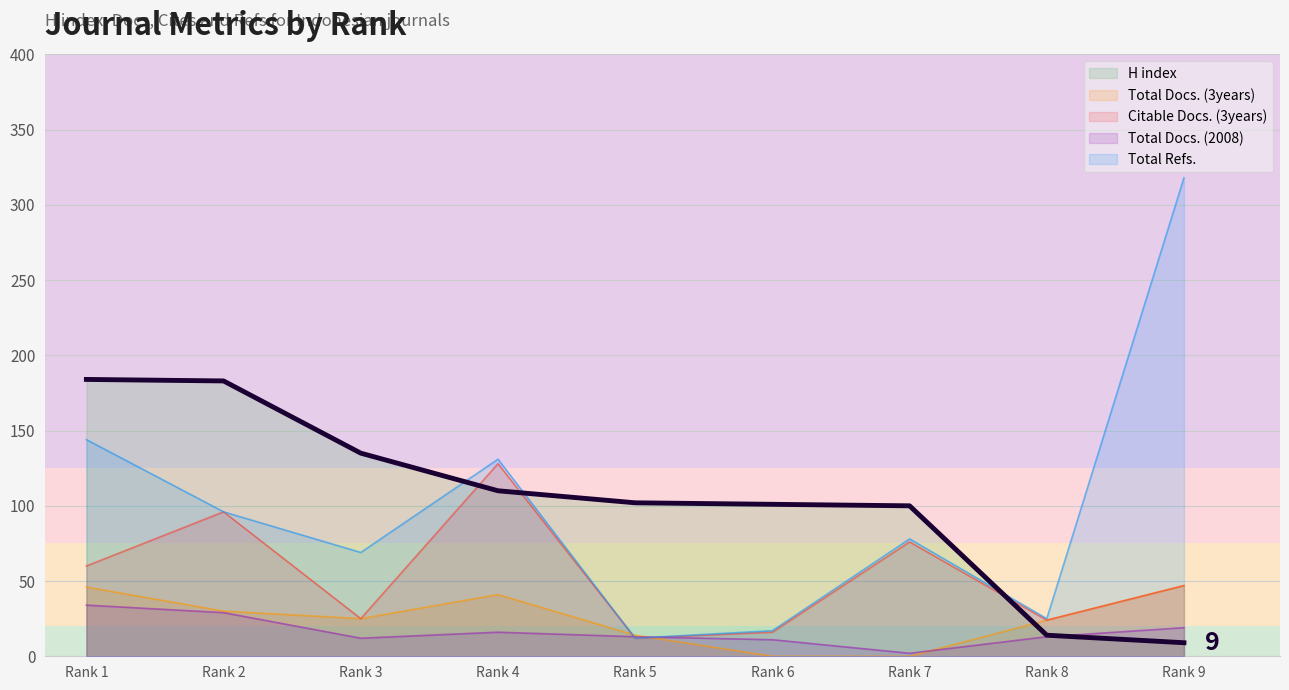

At which label does the data first exceed 102?

Rank 1